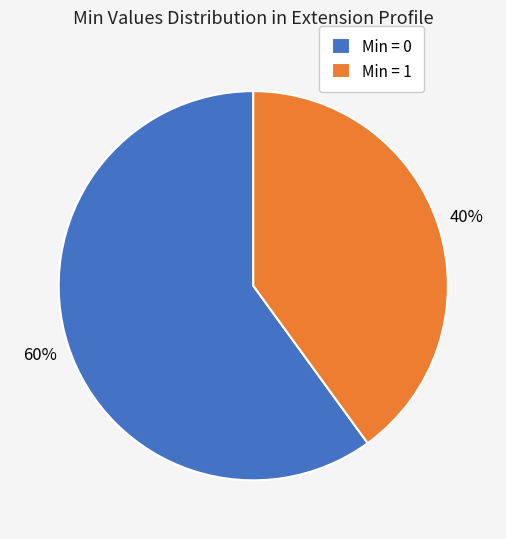

What is the majority slice?

Min = 0